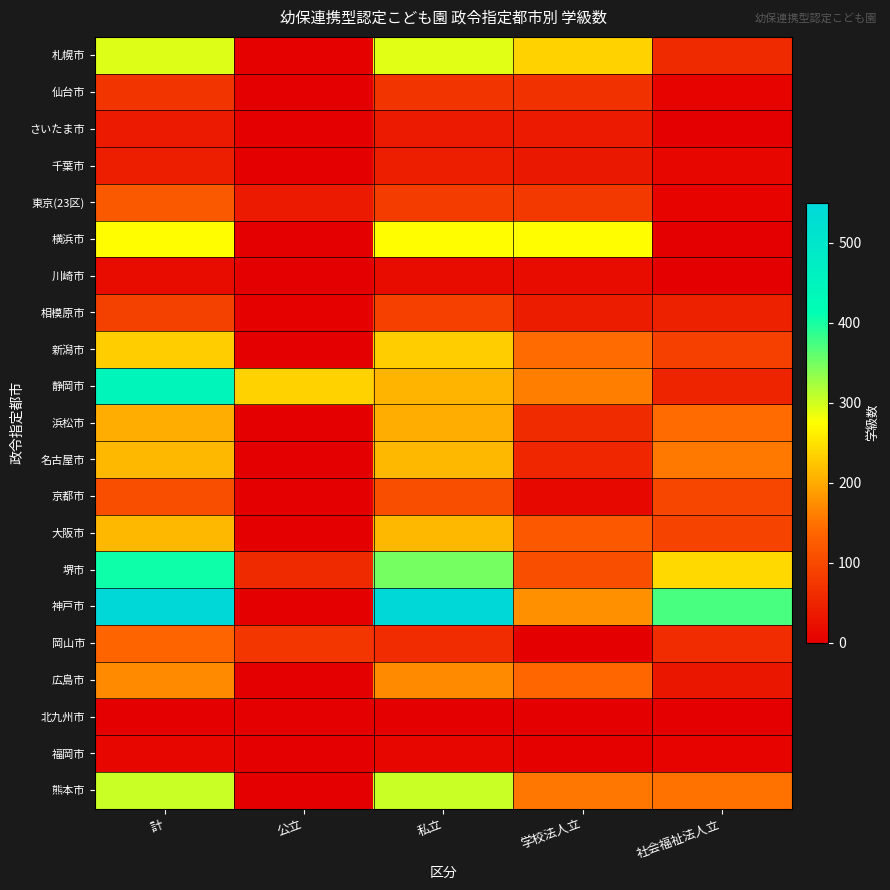

What is the difference between the highest and lowest values at 社会福祉法人立?

373